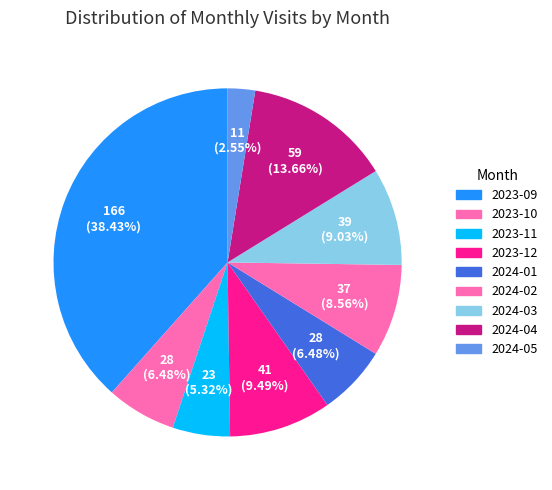

True or false: 2024-04 accounts for 8% of the total.

False